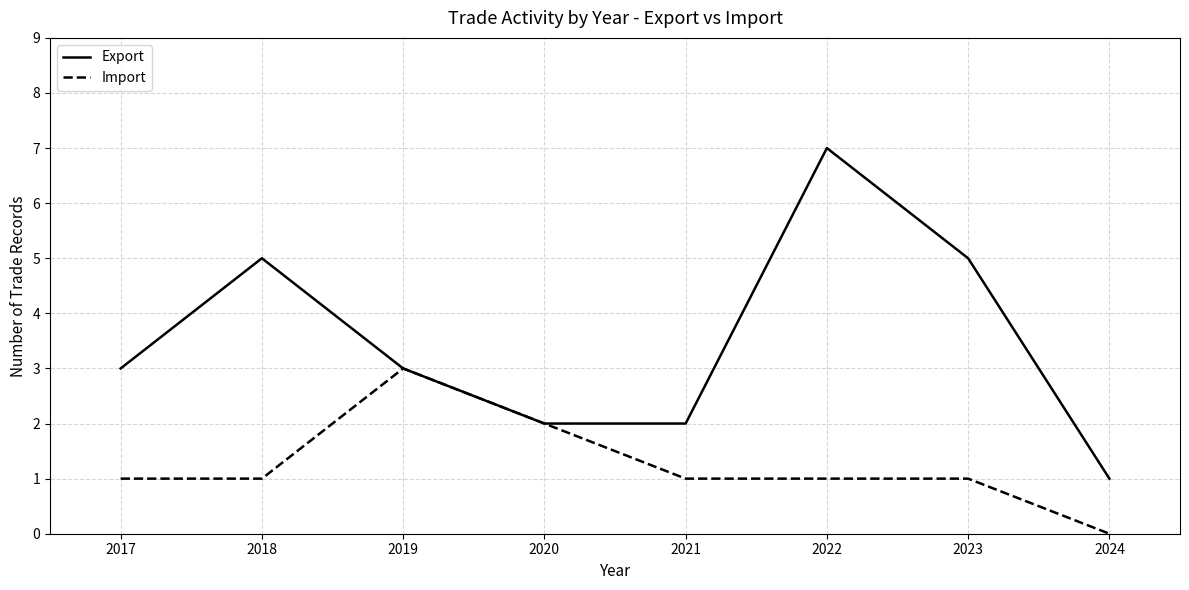

What is the difference between the Import values at 2022 and 2024?

1